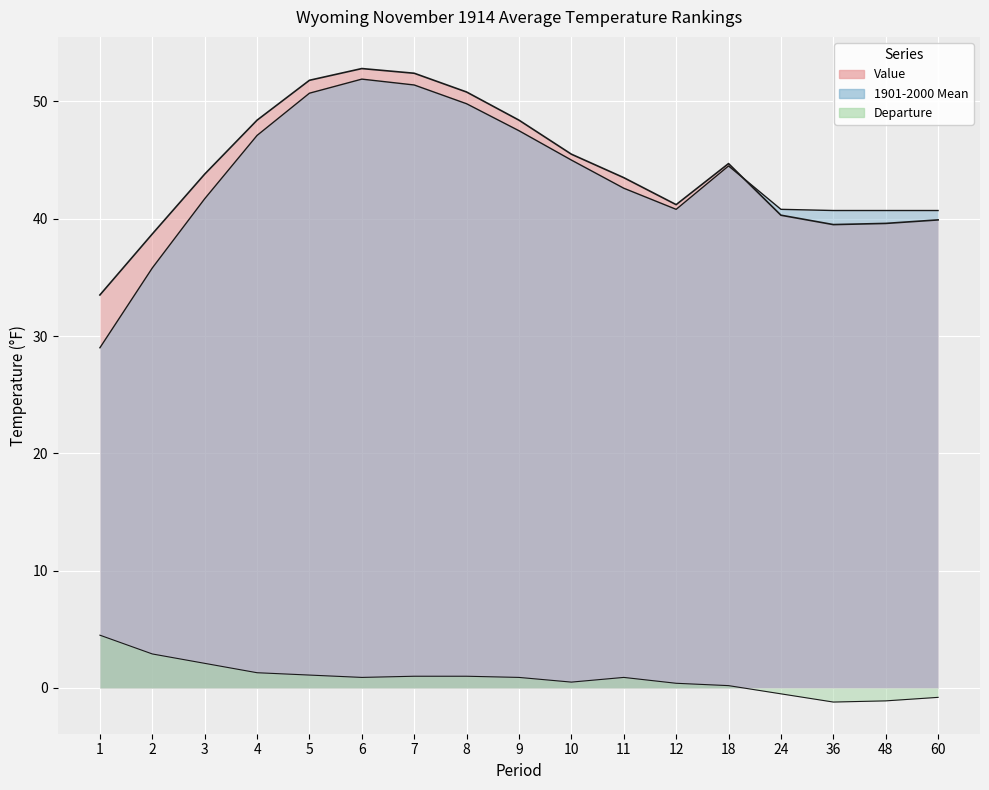

The value of Value at 11 is 43.5. True or false?

True